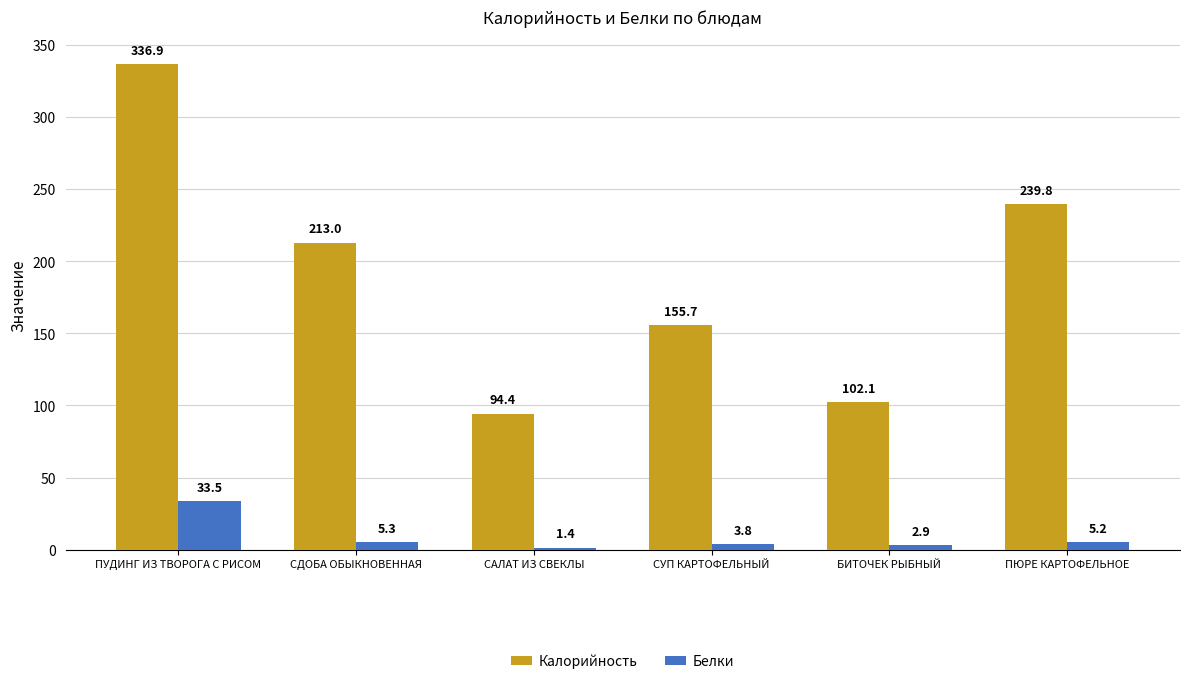

At which label is Белки closest to 17?

СДОБА ОБЫКНОВЕННАЯ